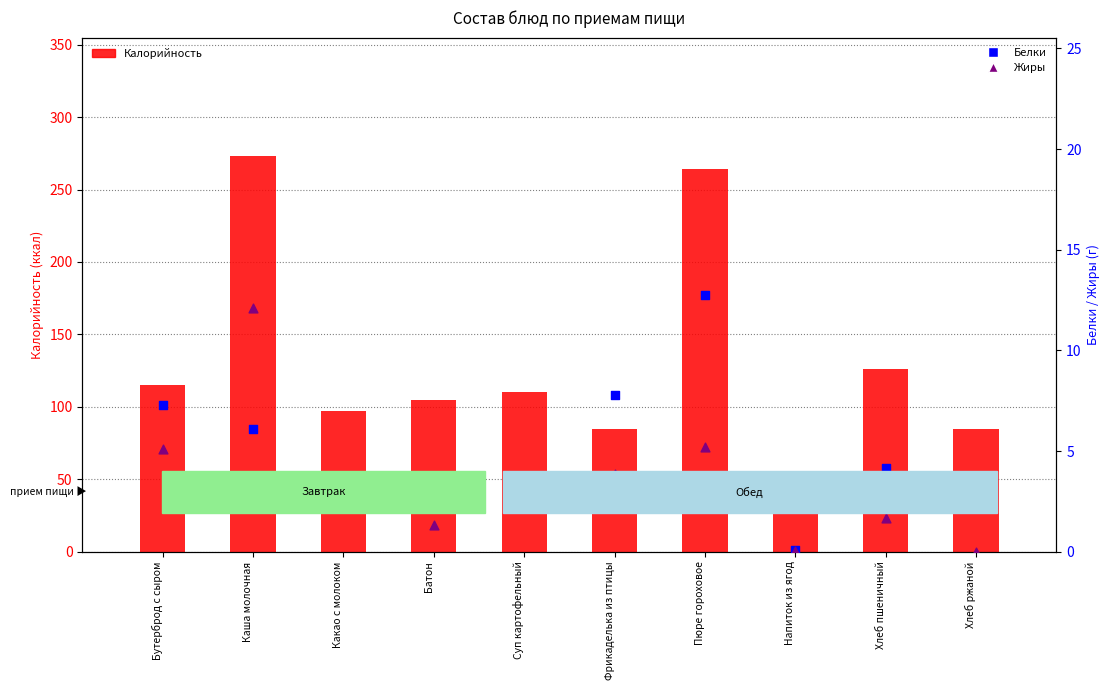

What is the total value across all series at Фрикаделька из птицы?

96.6